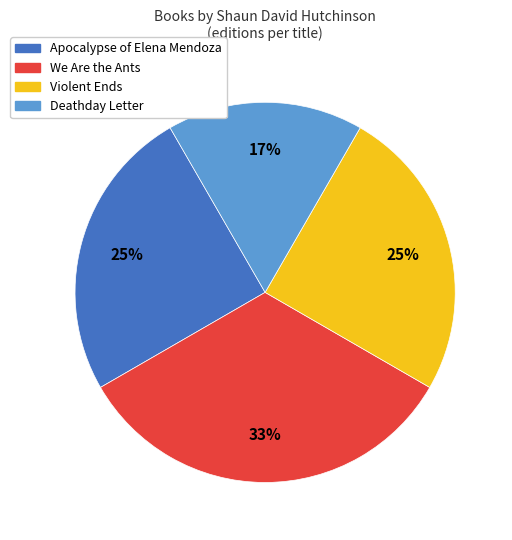

Between Violent Ends and Deathday Letter, which is larger?

Violent Ends